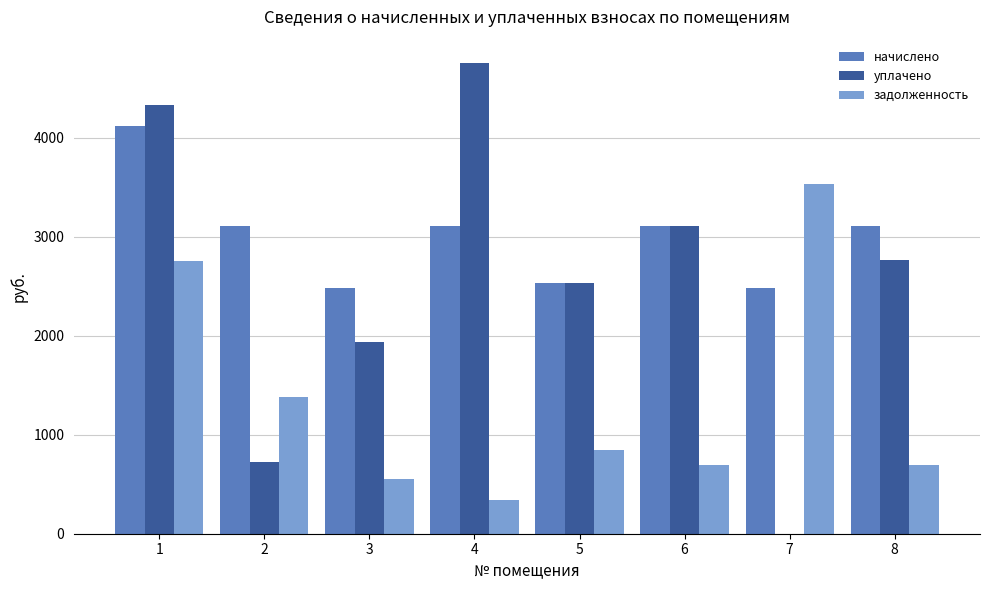

What is the sum of the уплачено values at 4 and 8?

7516.1